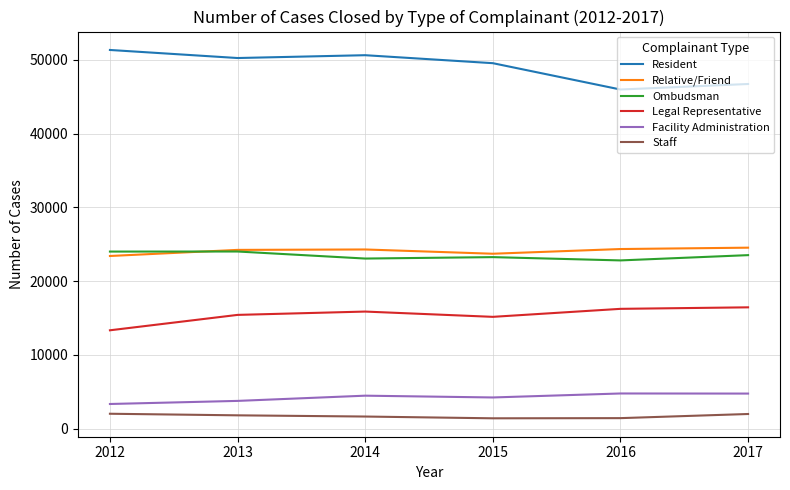

Rank the series by their maximum value, from lowest to highest.

Staff, Facility Administration, Legal Representative, Ombudsman, Relative/Friend, Resident